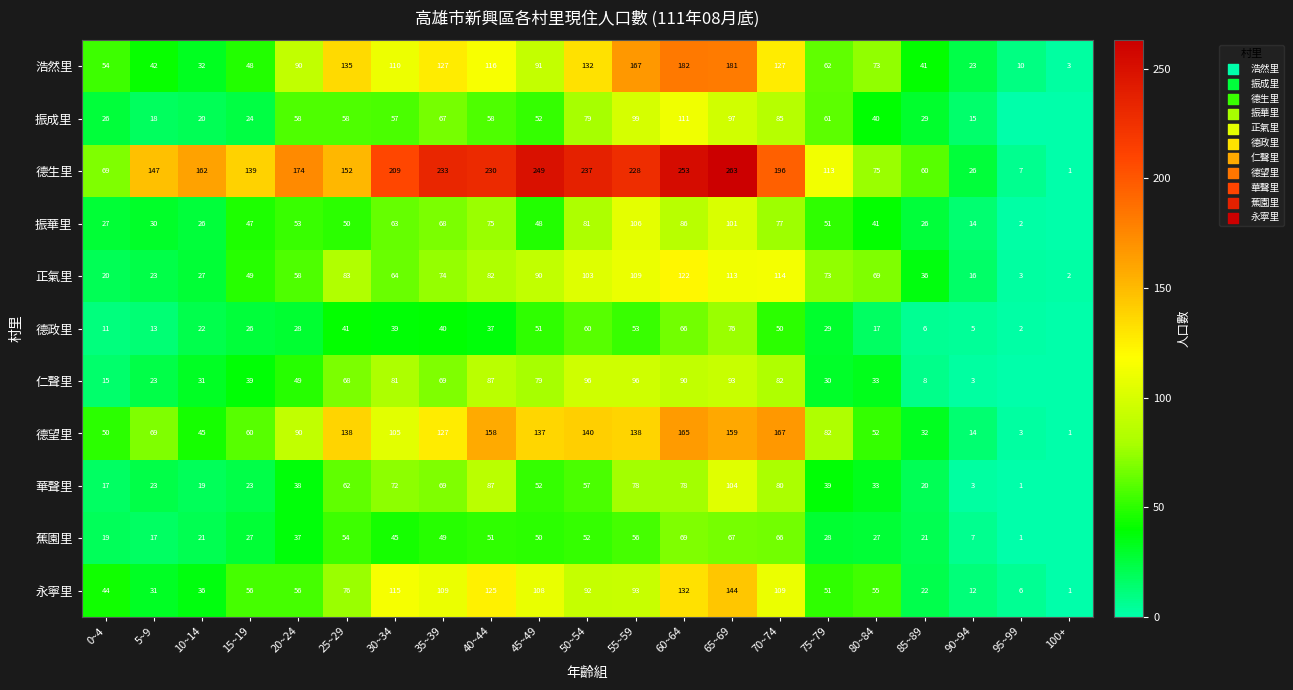

Between 70~74 and 85~89, which series saw the biggest shift?

德生里